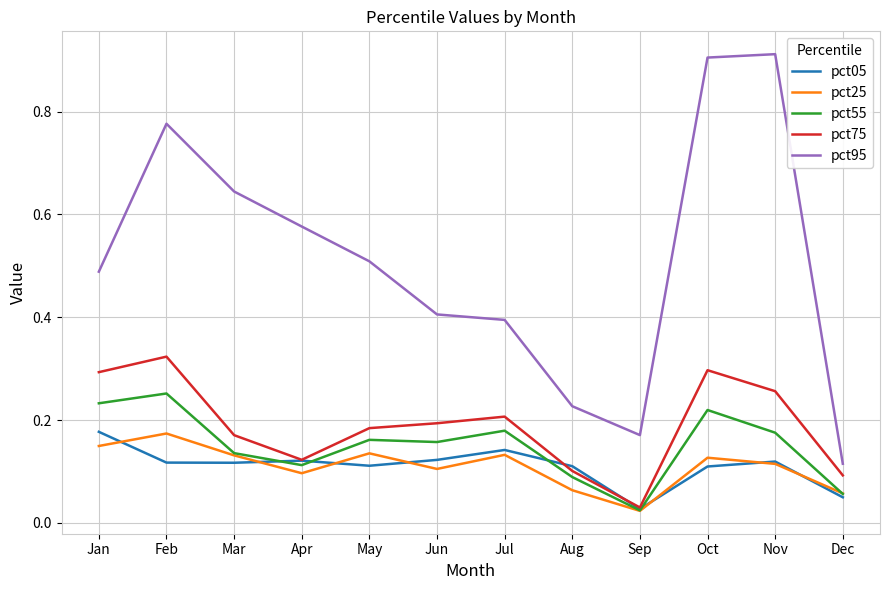

Where is the first local maximum for pct95?

Feb